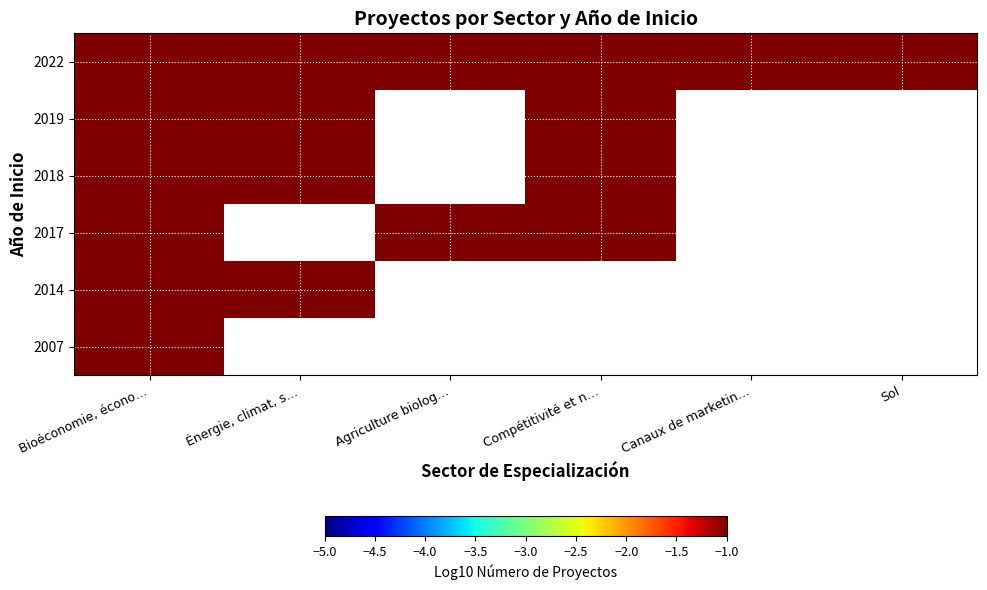

List the series in order of their peak value, highest first.

2022, 2017, 2018, 2007, 2014, 2019